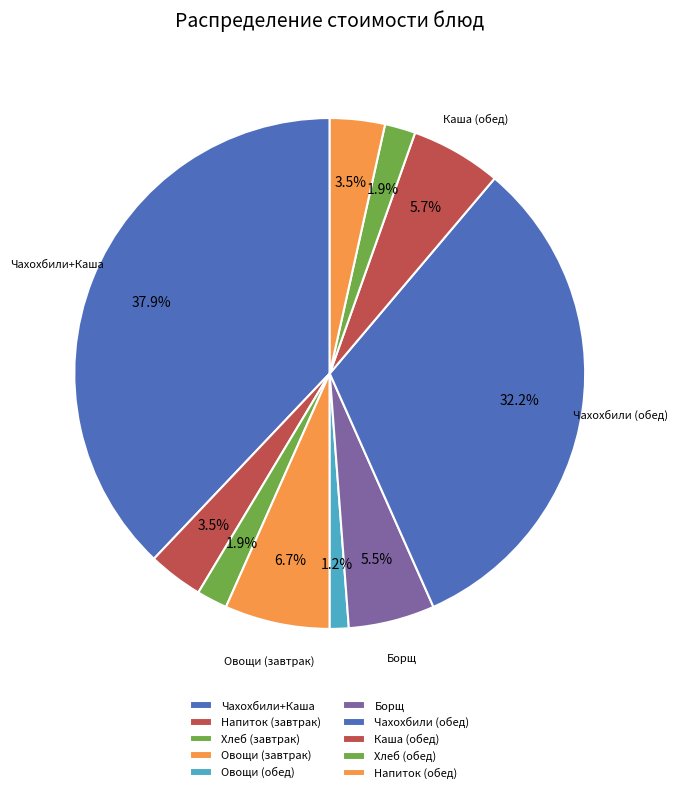

Rank the categories by value from lowest to highest.

Овощи свежие (обед), Хлеб (завтрак), Хлеб (обед), Напиток из шиповника (завтрак), Напиток из шиповника (обед), Борщ с фасолью и сметаной, Каша гречневая (обед), Овощи свежие (завтрак), Чахохбили, Чахохбили Каша гречневая